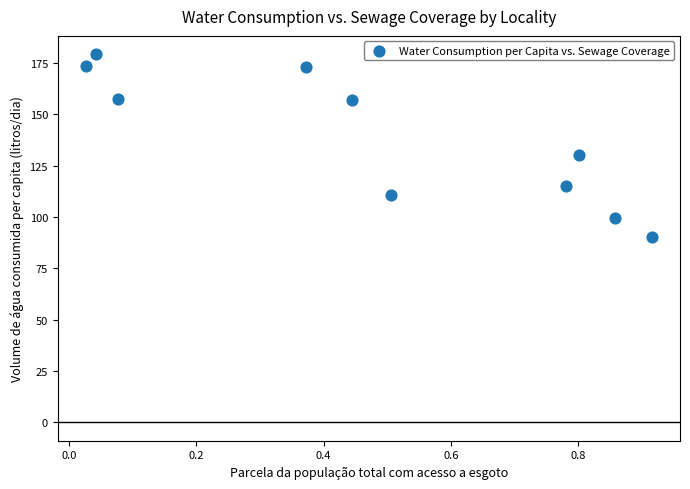

What is the range of X values (max minus min)?

0.9